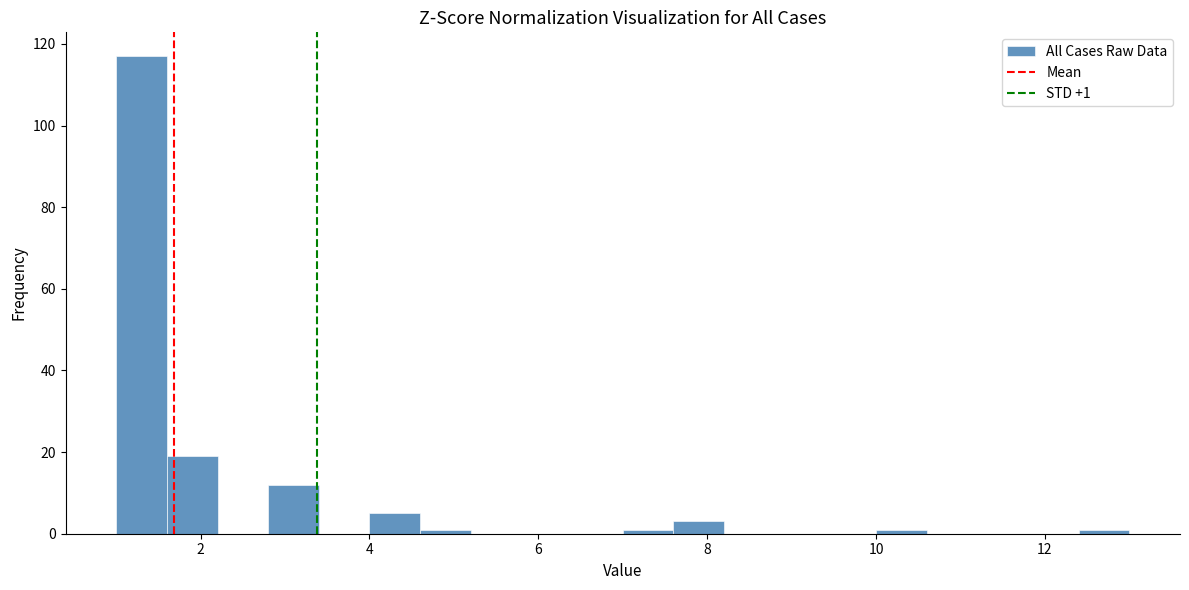

Read against the x-axis, roughly where is the centre of the tallest bar?

1.4